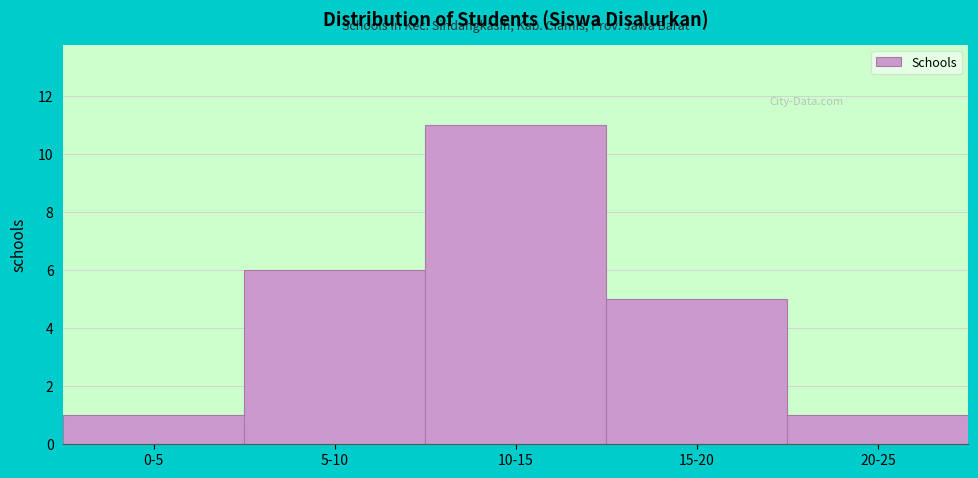

Reading left to right, list all the values displayed in this chart.

0-5=1	5-10=6	10-15=11	15-20=5	20-25=1